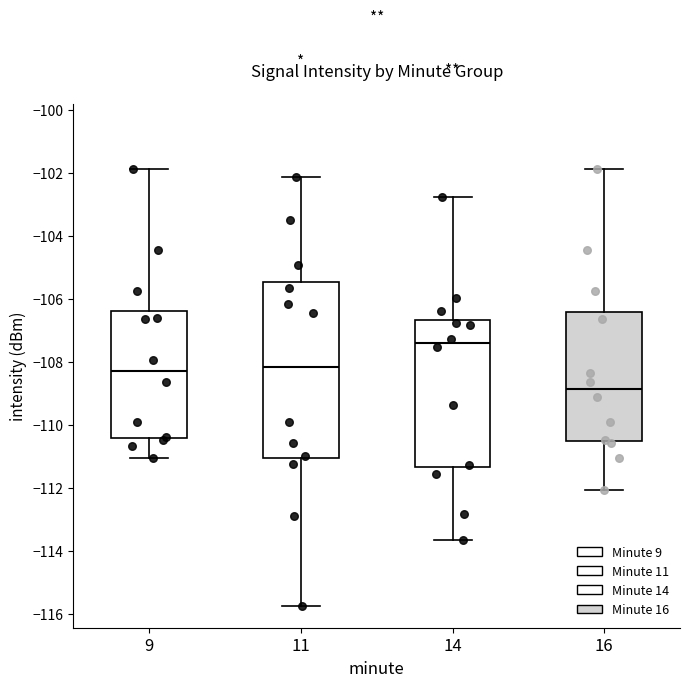

Where does the upper whisker of the box at x = 14 end on the y-axis? The values are not printed on the chart, so give them approximately, as read against the axis.

-102.8